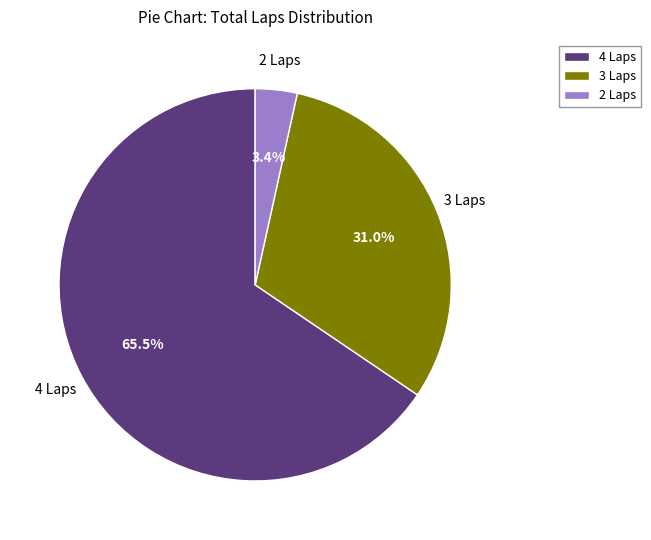

Rank the categories by value from highest to lowest.

4 Laps, 3 Laps, 2 Laps